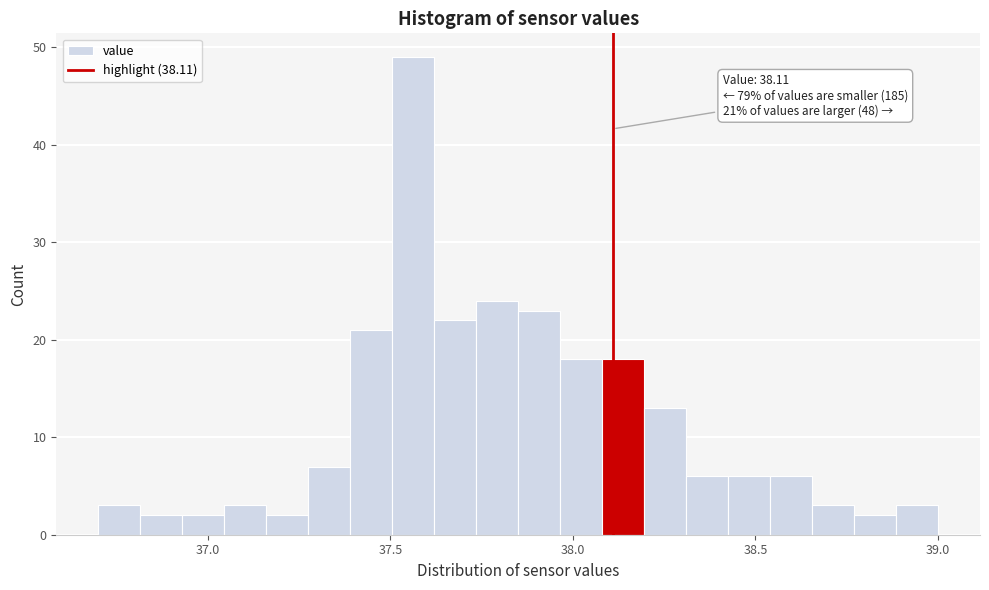

Read against the x-axis, roughly where is the centre of the tallest bar?

37.55